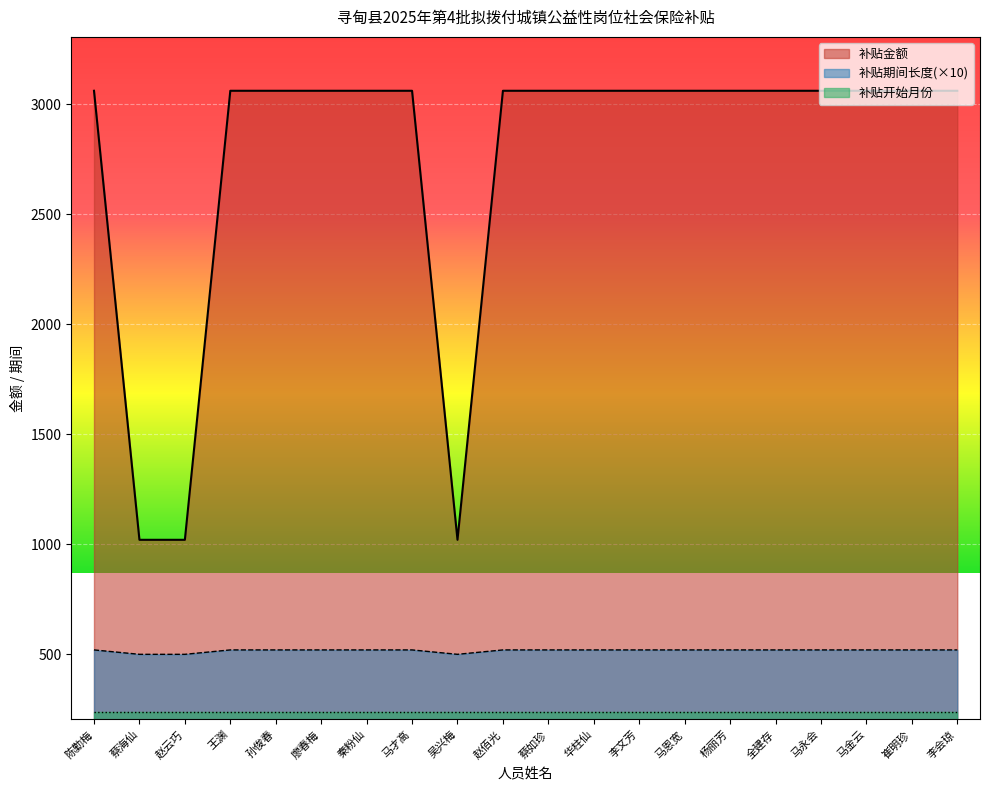

What is the total value across all series at 蔡海仙?

1760.5